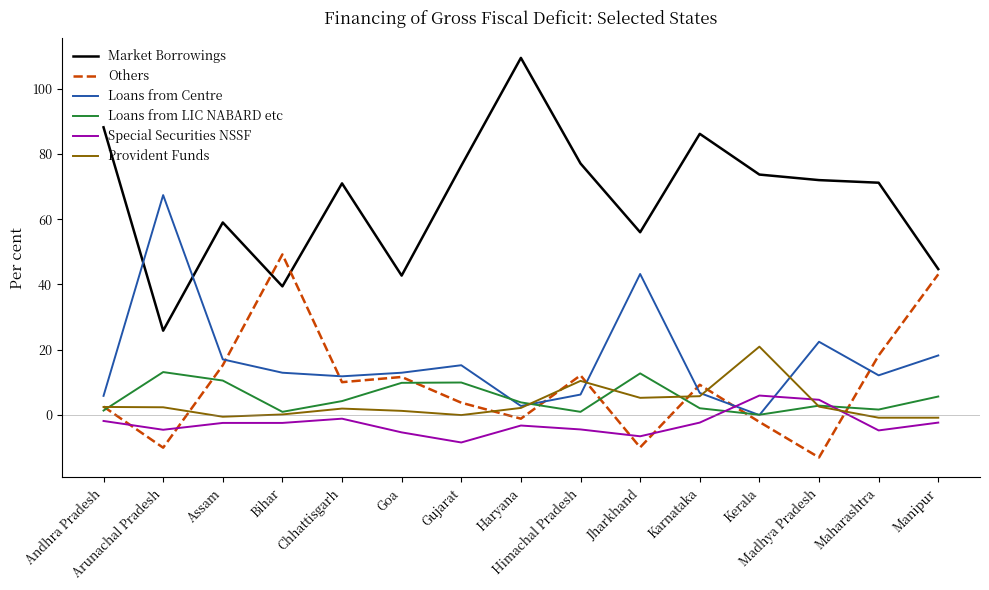

True or false: Loans from LIC NABARD etc and Market Borrowings cross at least once.

False